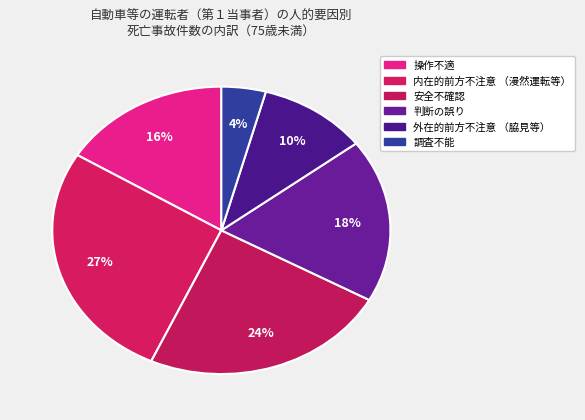

True or false: 安全不確認 accounts for 9% of the total.

False